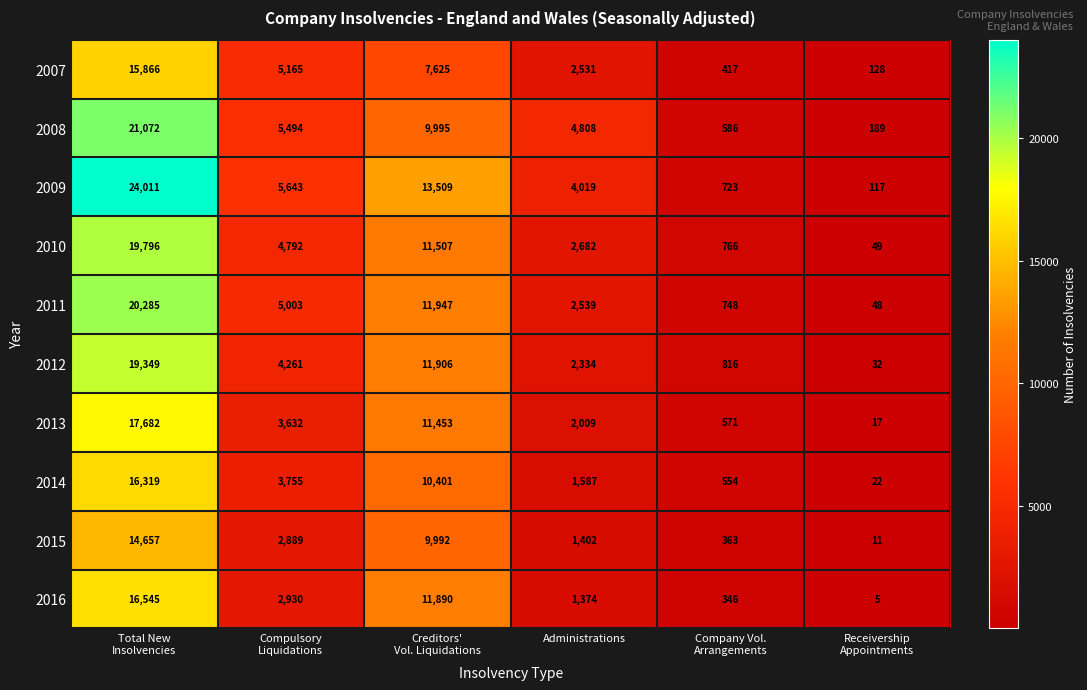

What is the greatest value displayed?

24011